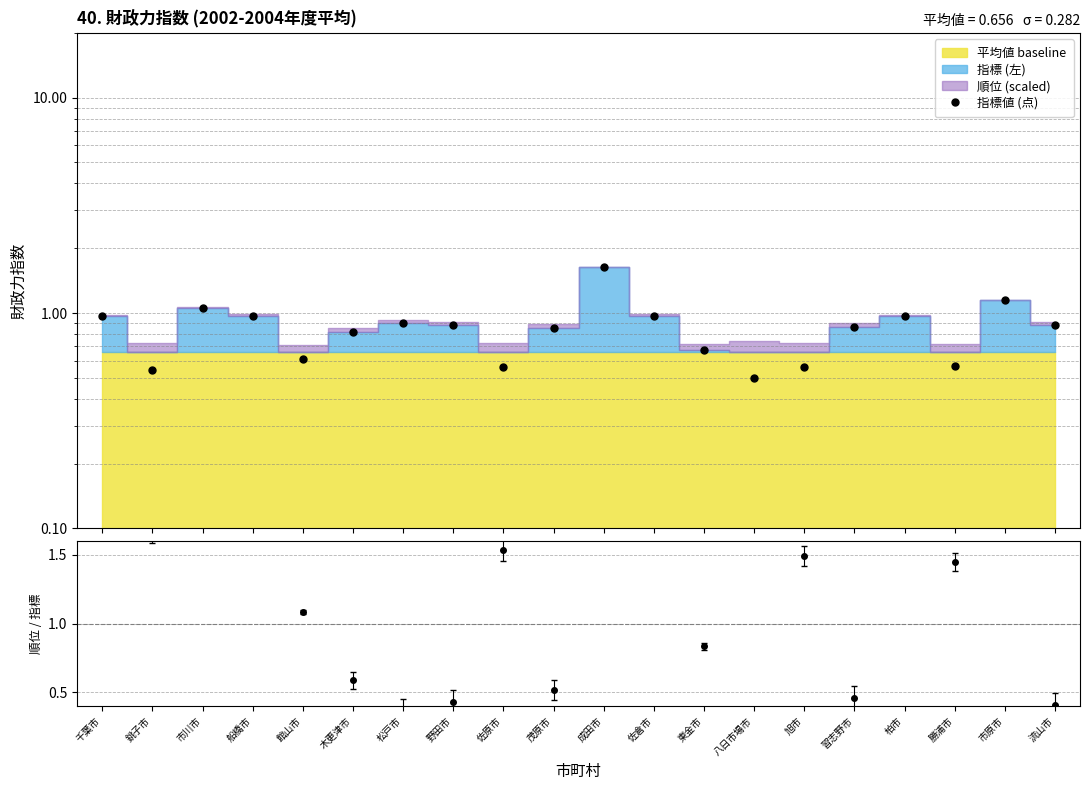

Does the chart have visible grid lines?

Yes